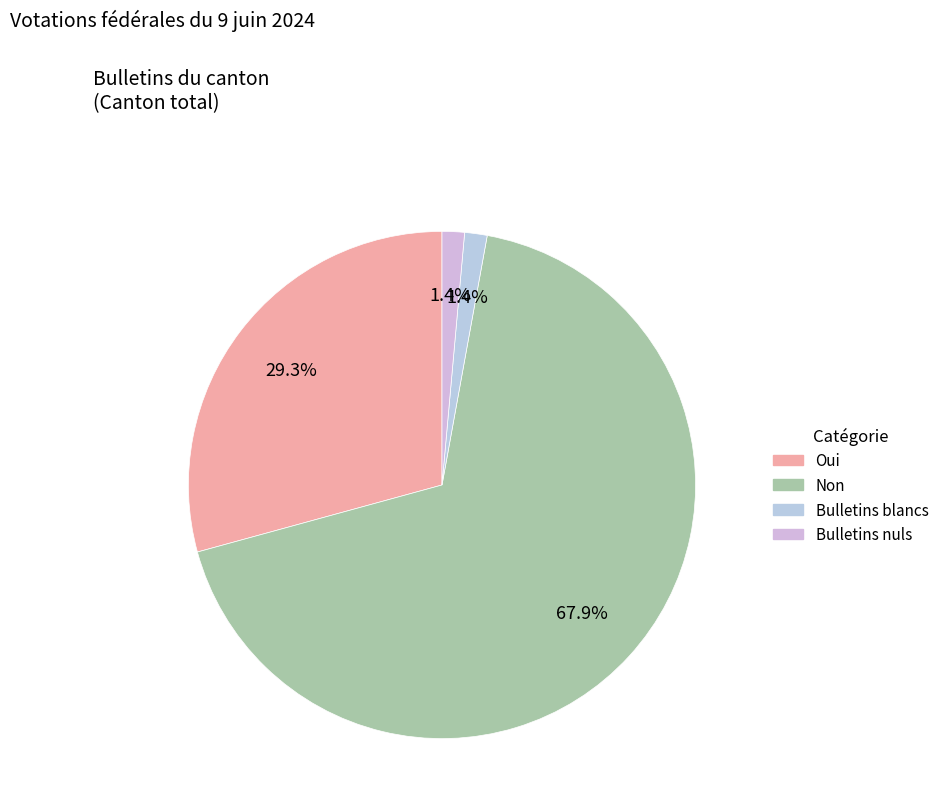

To the nearest percent, what is the difference between the Oui and Bulletins blancs slice percentages?

28%